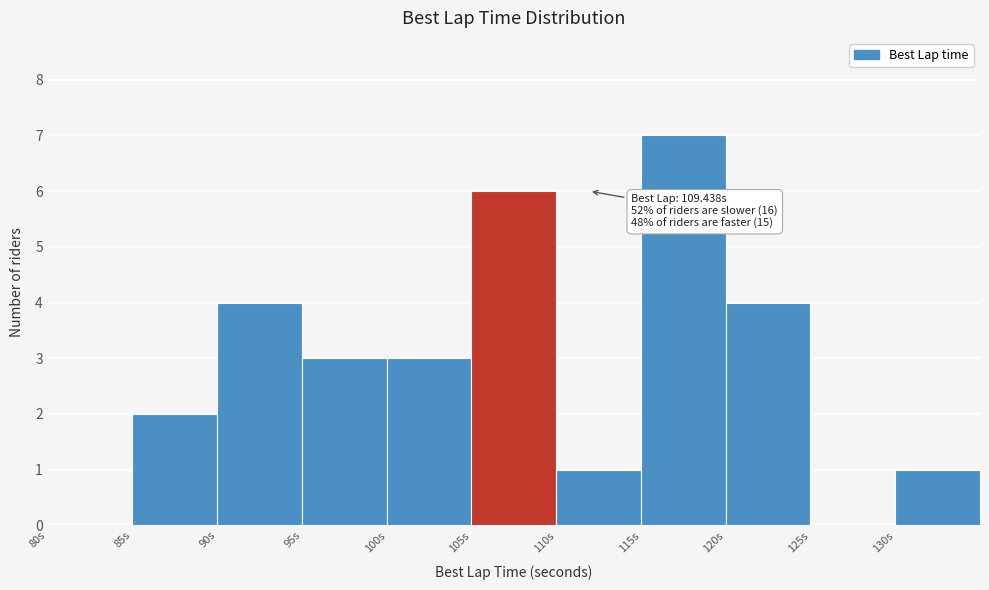

Which range on the x-axis has the tallest bar?

115 to 120